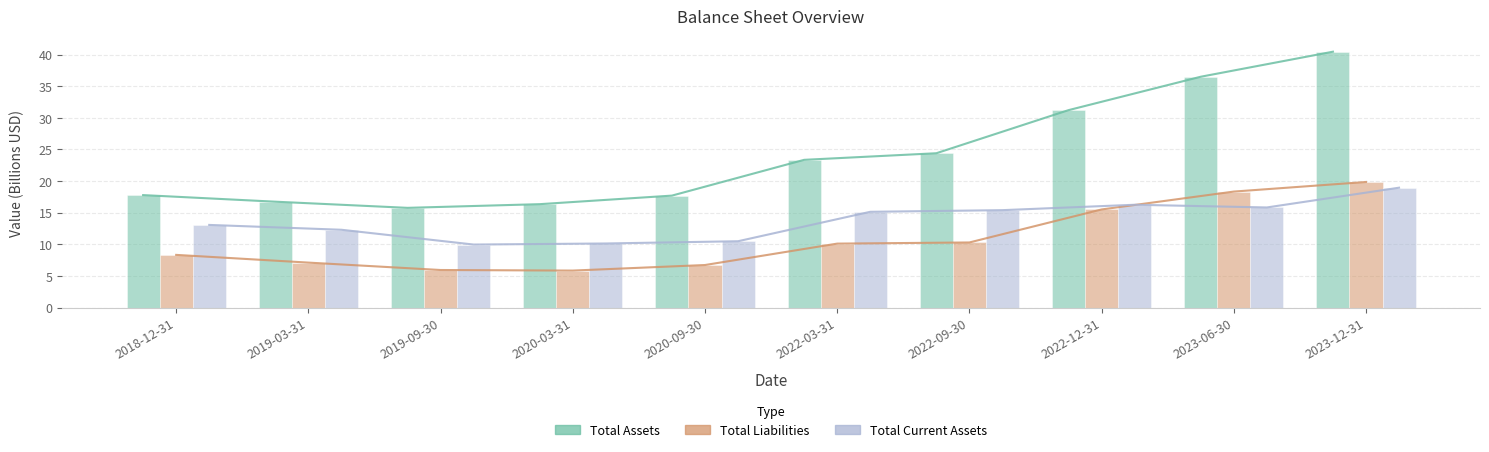

What are all the series names shown in the legend?

Total Assets, Total Liabilities, Total Current Assets